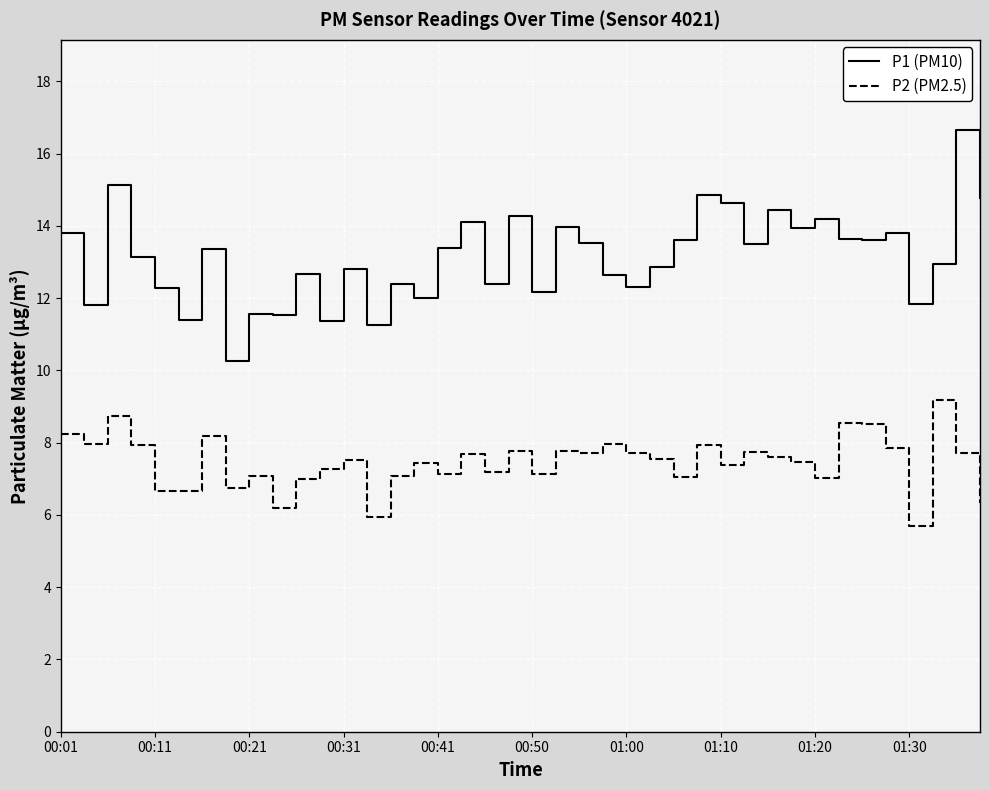

List the series in order of their overall mean, highest first.

P1 (PM10), P2 (PM2.5)